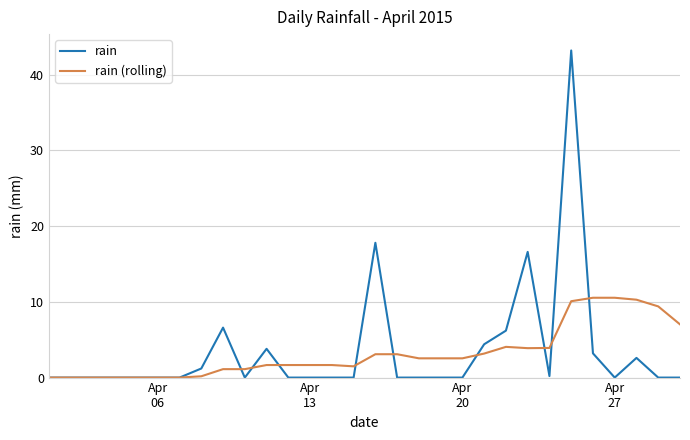

What is the maximum value for rain?

43.2